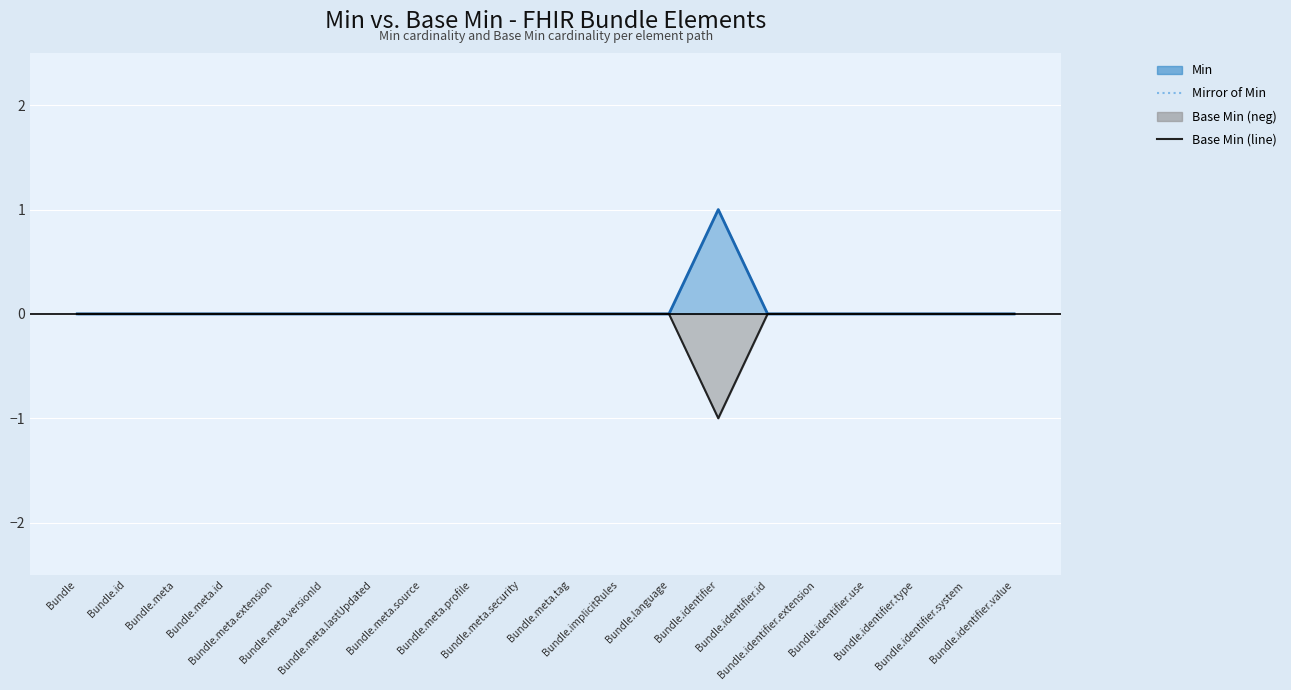

True or false: Mirror of Min has more than 0 points higher than both neighbors.

False